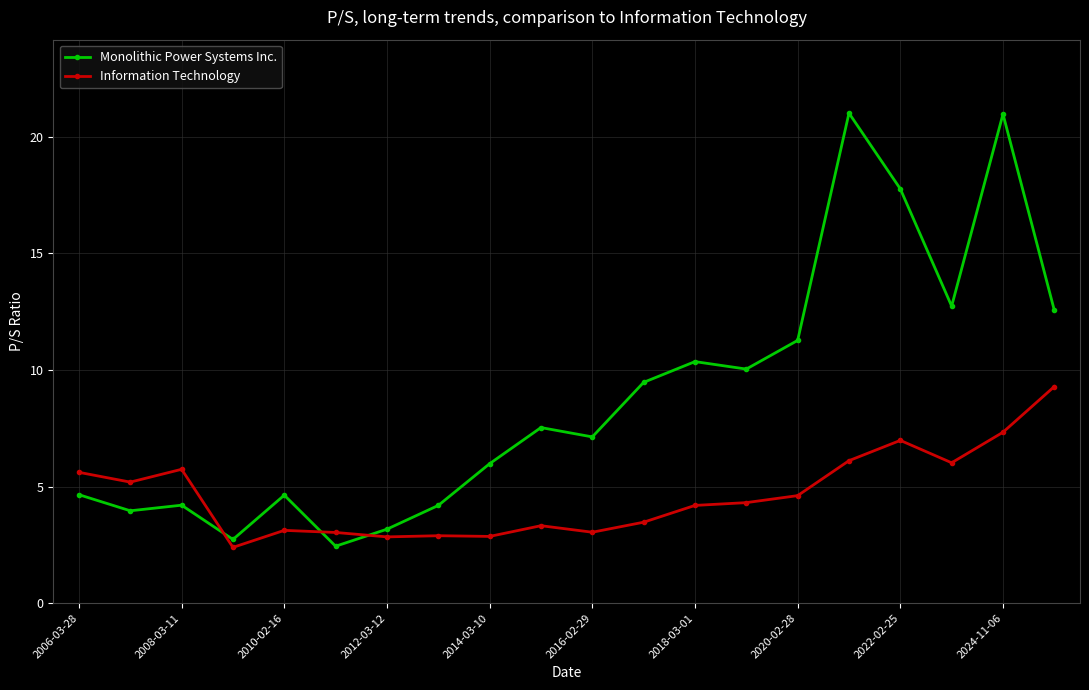

What is the lowest value of the Monolithic Power Systems Inc. series?

2.4